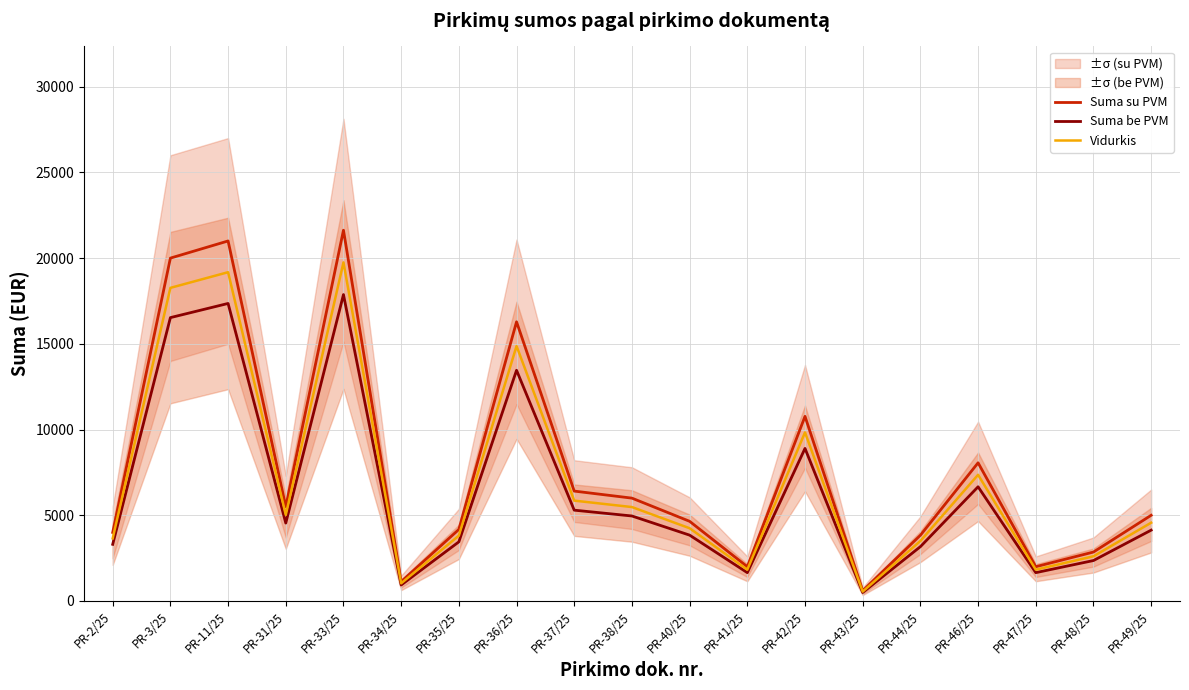

How many data points does each series have?

19